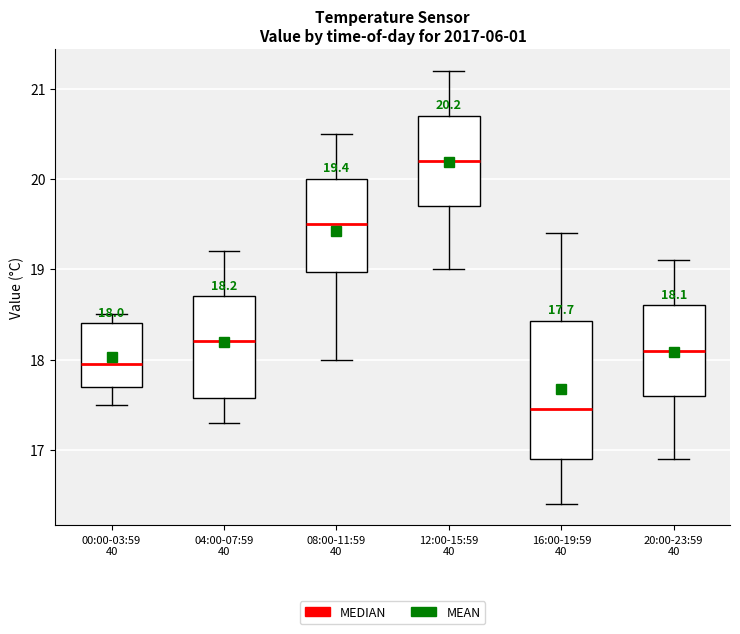

Comparing the boxes themselves (not the whiskers), which one is the tallest?

16:00-19:59 40